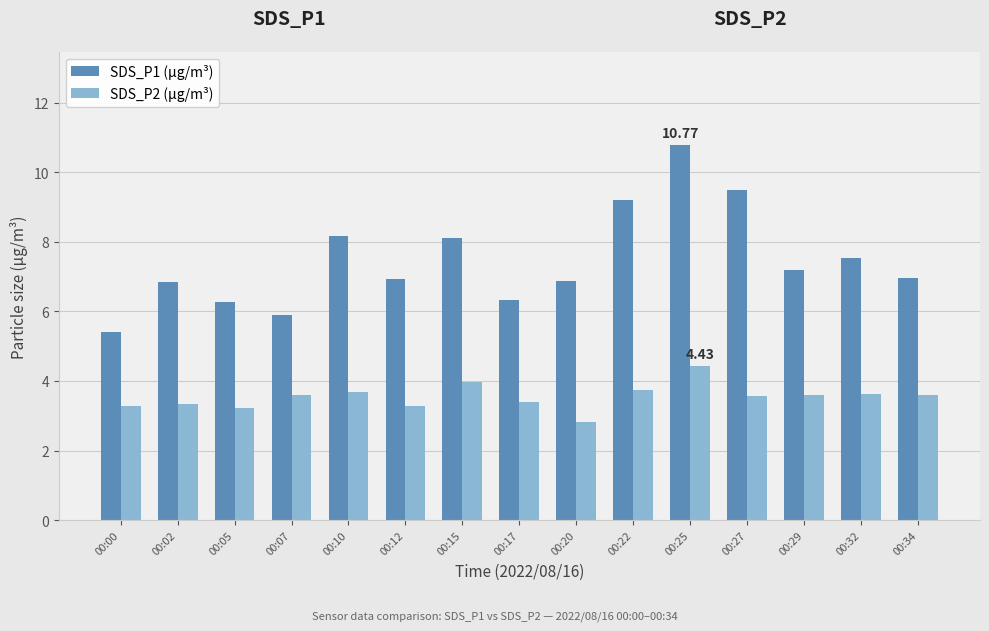

Does the chart contain stacked bars?

No